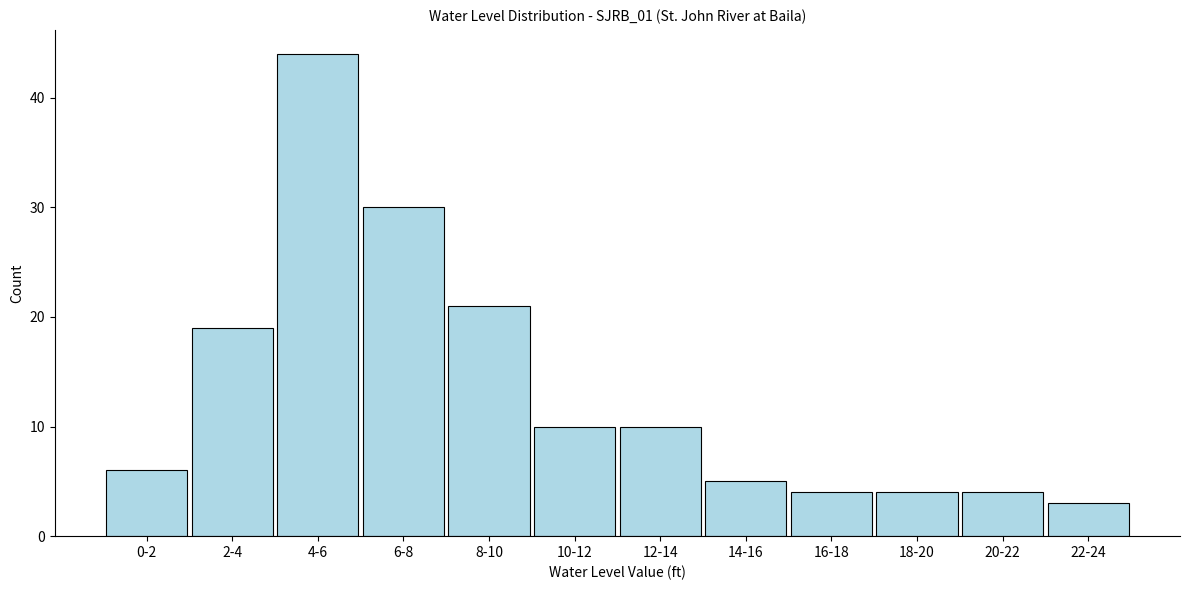

Reading left to right, what are all the values shown in this chart?

0-2=6	2-4=19	4-6=44	6-8=30	8-10=21	10-12=10	12-14=10	14-16=5	16-18=4	18-20=4	20-22=4	22-24=3